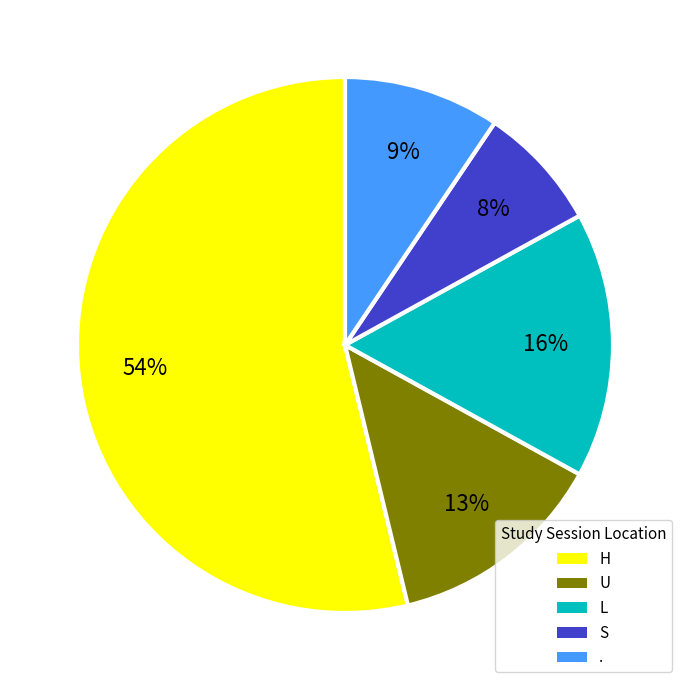

To the nearest percent, what portion does H represent?

54%